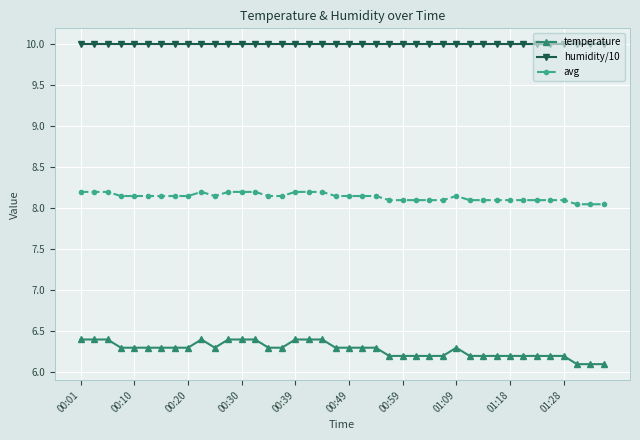

What are all the series names shown in the legend?

temperature, humidity/10, avg